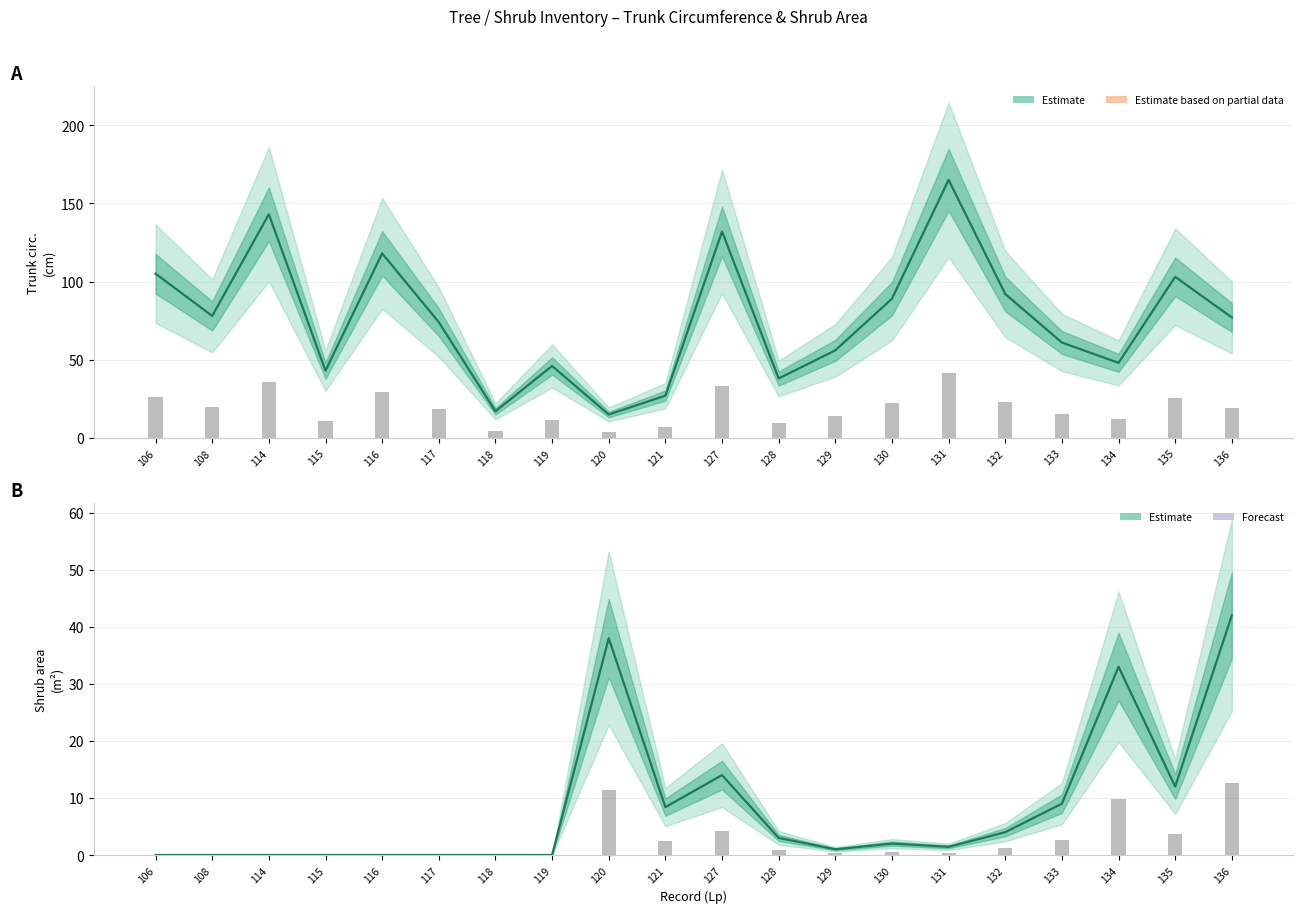

Reading left to right, list all the values displayed in this chart.

Obwod_pnia: 106=105.0	108=78.0	114=143.0	115=43.0	116=118.0	117=74.0	118=17.0	119=46.0	120=15.0	121=27.0	127=132.0	128=38.0	129=56.0	130=89.0	131=165.0	132=92.0	133=61.0	134=48.0	135=103.0	136=77.0
Pow_krzewow: 106=0.0	108=0.0	114=0.0	115=0.0	116=0.0	117=0.0	118=0.0	119=0.0	120=38.0	121=8.4	127=14.0	128=3.0	129=1.0	130=2.0	131=1.4	132=4.0	133=9.0	134=33.0	135=12.0	136=42.0